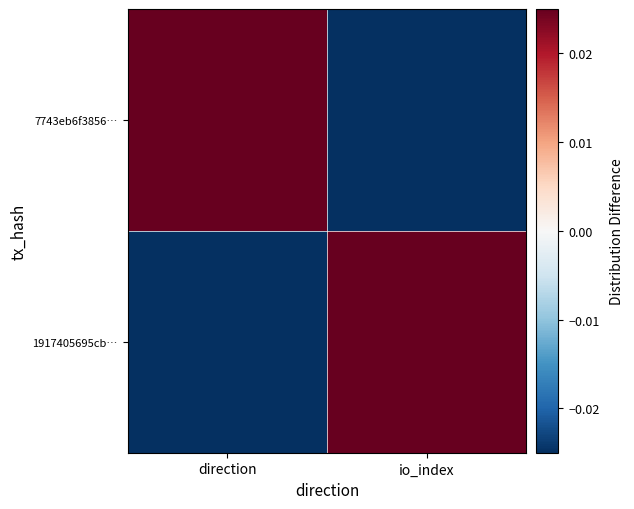

Rank the series at io_index from highest to lowest value.

1917405695cb…, 7743eb6f3856…